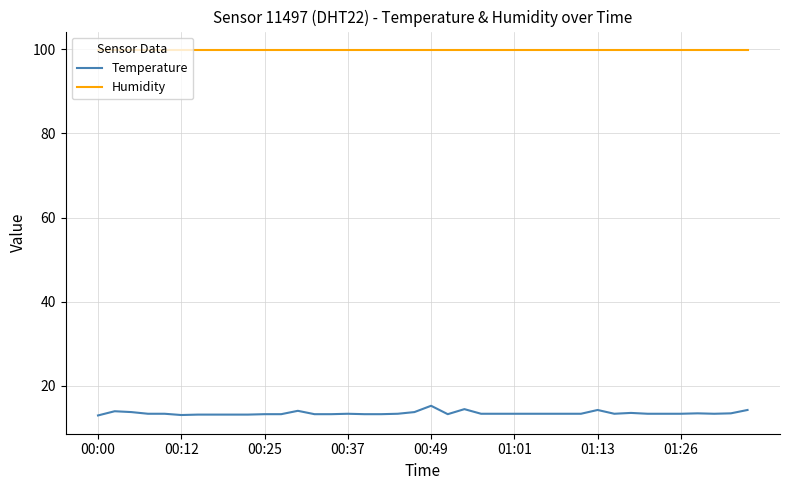

What is the difference between the maximum and minimum values in the Temperature series?

2.3